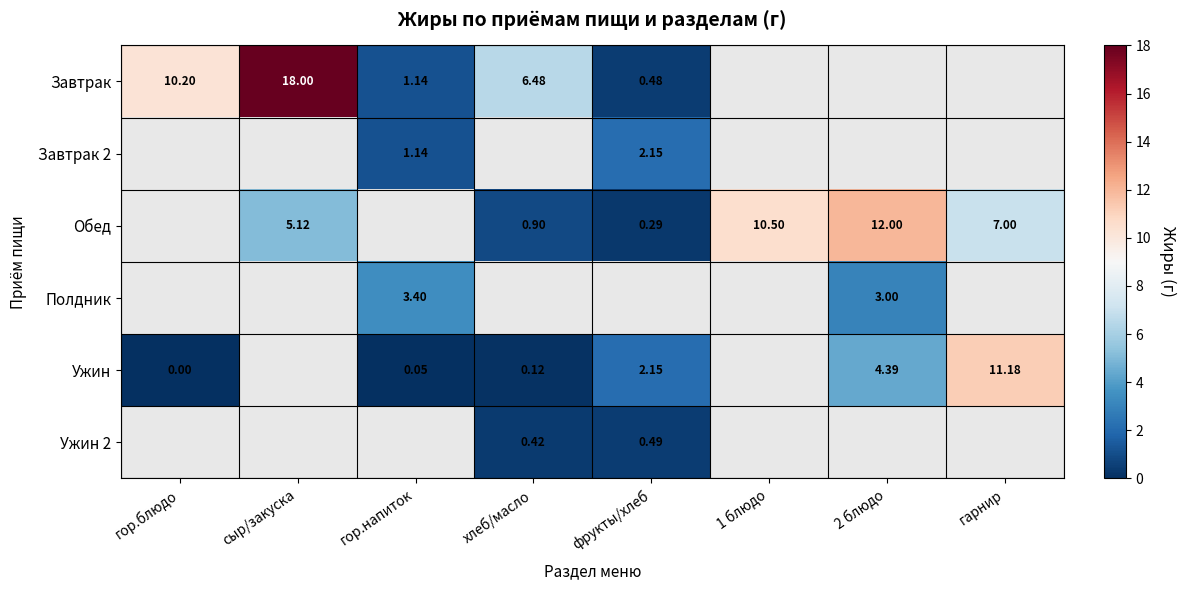

At how many categories does at least one series exceed 4?

6